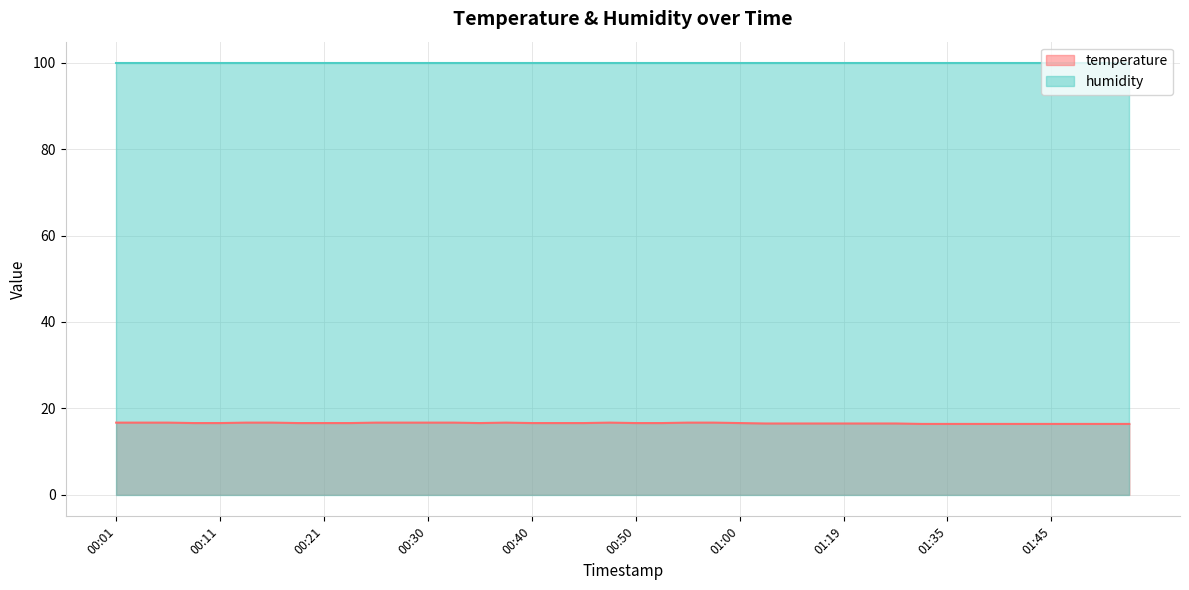

Count the values in the range 16 to 17.

40